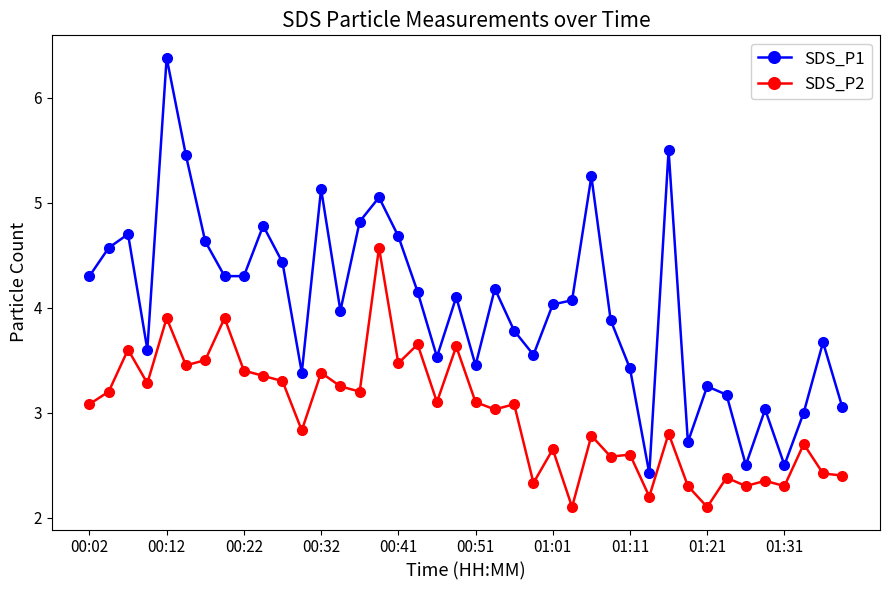

True or false: SDS_P1 and SDS_P2 intersect in this chart.

False